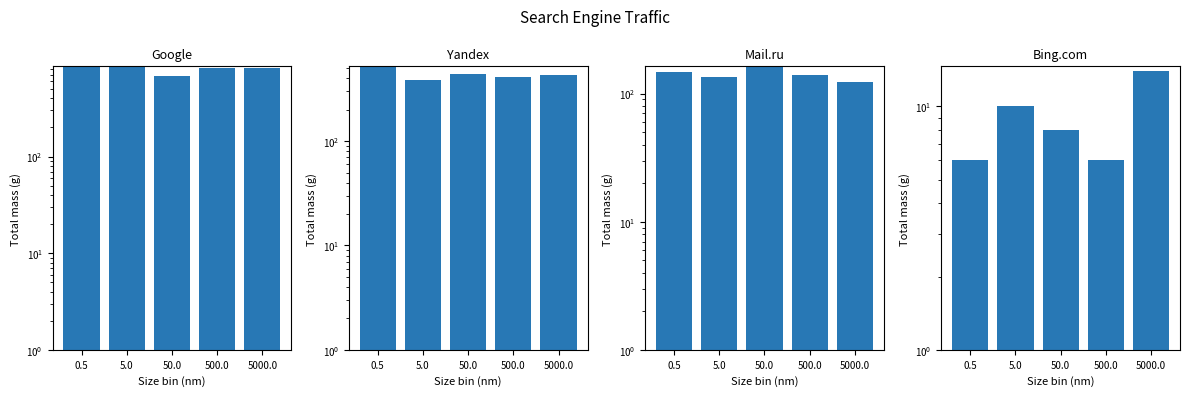

Does the chart contain any negative values?

No